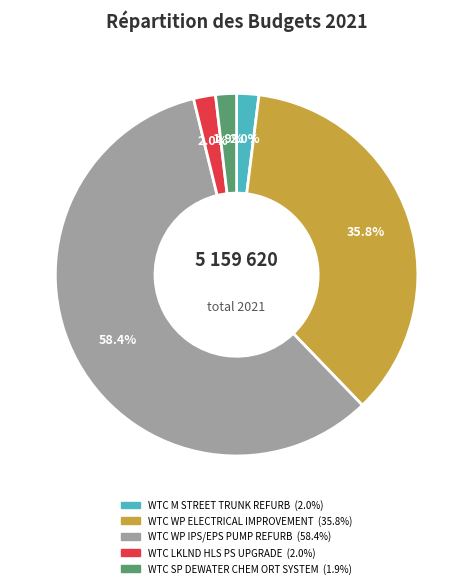

What is the majority slice?

WTC WP IPS/EPS PUMP REFURB